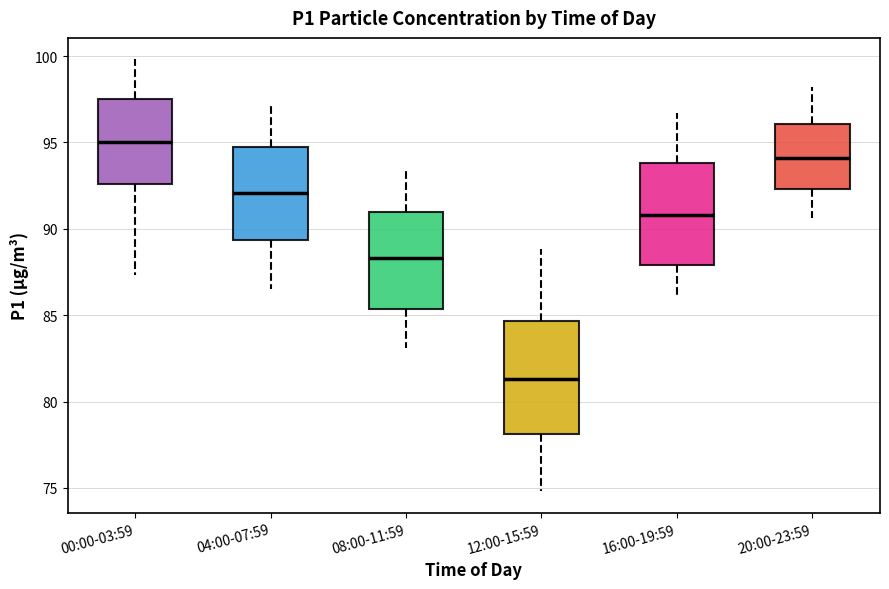

Reading left to right, transcribe this box plot: for each box, give where its median line is, the range the box spans, and where its two whiskers end, as read against the y-axis. The values are not printed on the chart, so give them approximately, as read against the axis.

00:00-03:59: median 95.0, box 92.5 to 97.5, whiskers 87.5 to 100.0
04:00-07:59: median 92.0, box 89.5 to 95.0, whiskers 86.5 to 97.0
08:00-11:59: median 88.5, box 85.5 to 91.0, whiskers 83.0 to 93.5
12:00-15:59: median 81.5, box 78.0 to 84.5, whiskers 75.0 to 89.0
16:00-19:59: median 91.0, box 88.0 to 94.0, whiskers 86.0 to 96.5
20:00-23:59: median 94.0, box 92.5 to 96.0, whiskers 90.5 to 98.0